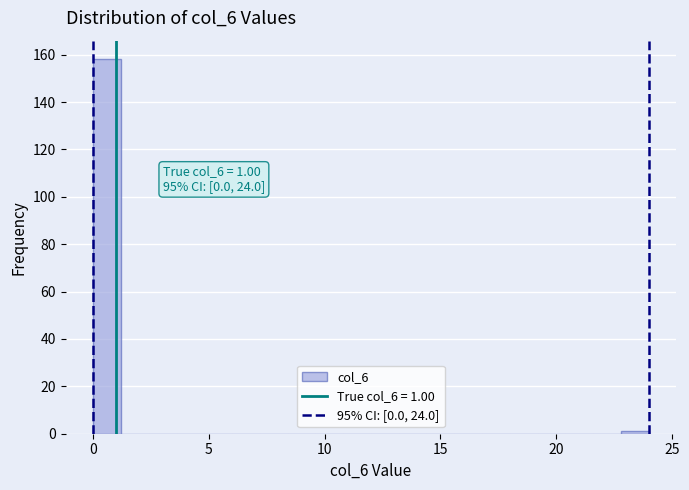

Around what value on the x-axis is the tallest bar? Give the approximate position of its centre, as read against the axis.

0.5